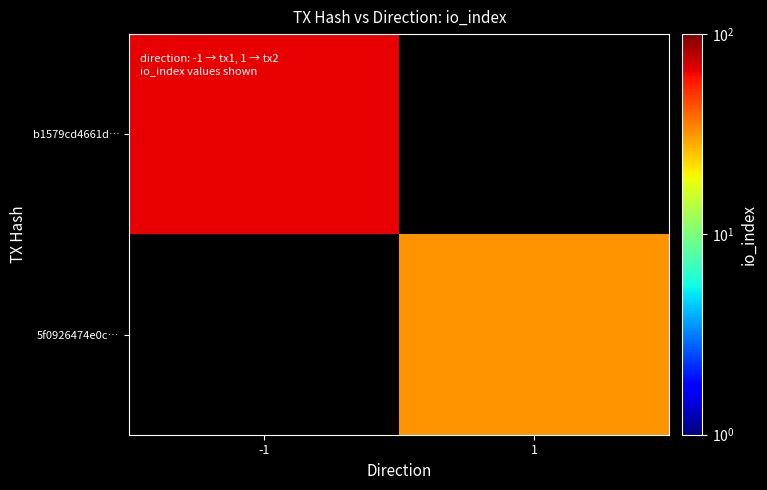

At which category does the chart reach its minimum across all series?

1